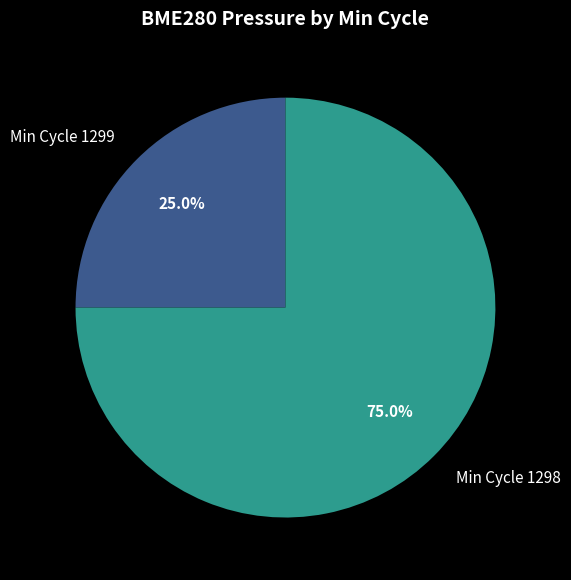

Does any single category account for the majority?

Yes